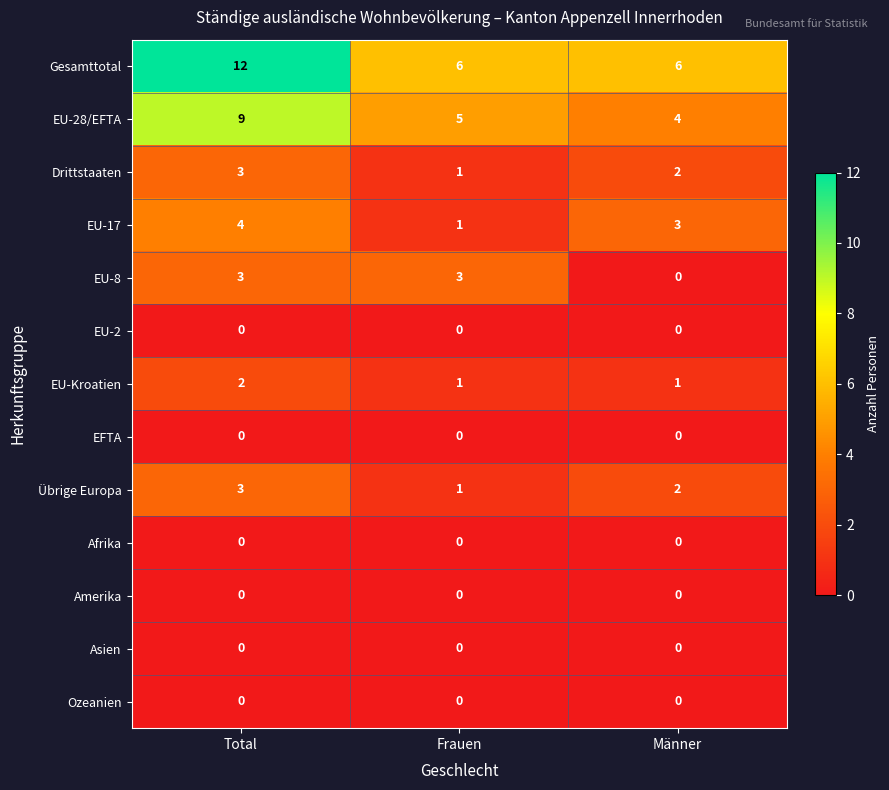

What is the difference between the highest and lowest values at Total?

12